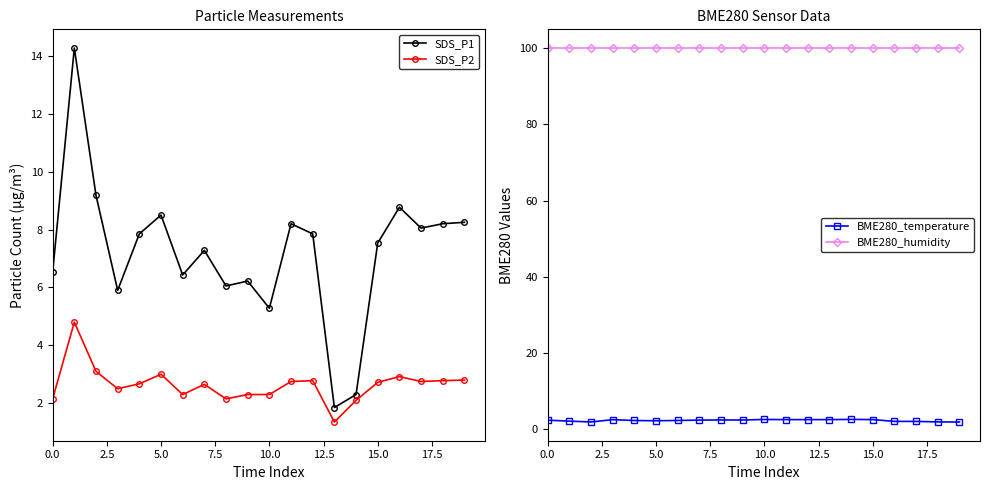

How many series are shown in this chart?

4